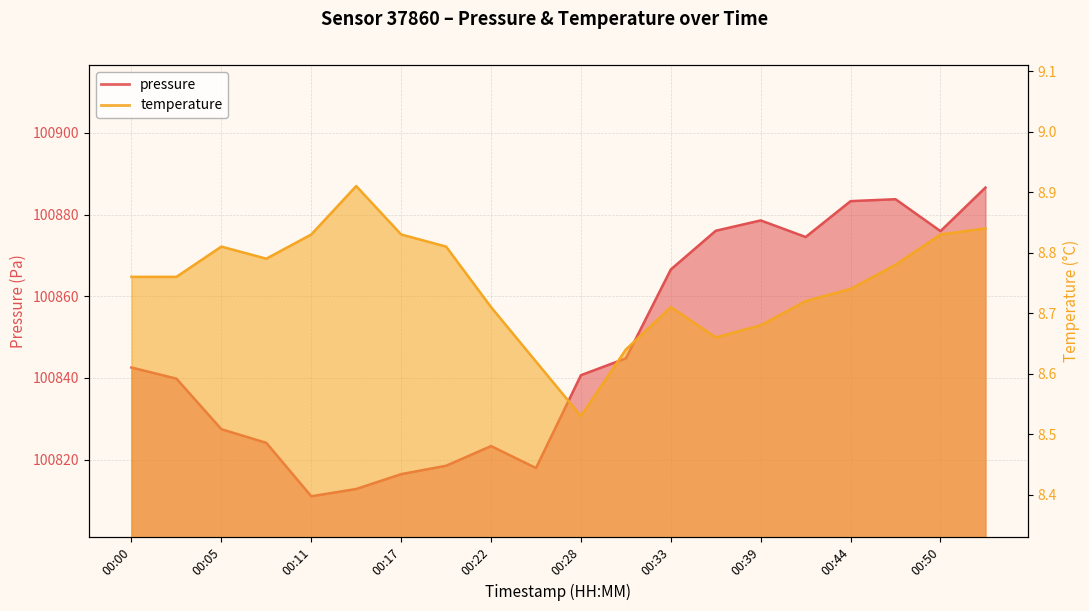

The temperature series shows 2.5 at 00:05. True or false?

False